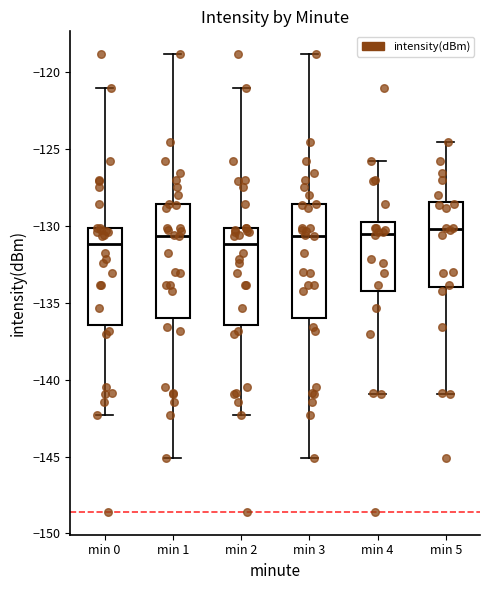

Where does the median line of the box for min 2 sit on the y-axis? The values are not printed on the chart, so give them approximately, as read against the axis.

-131.0